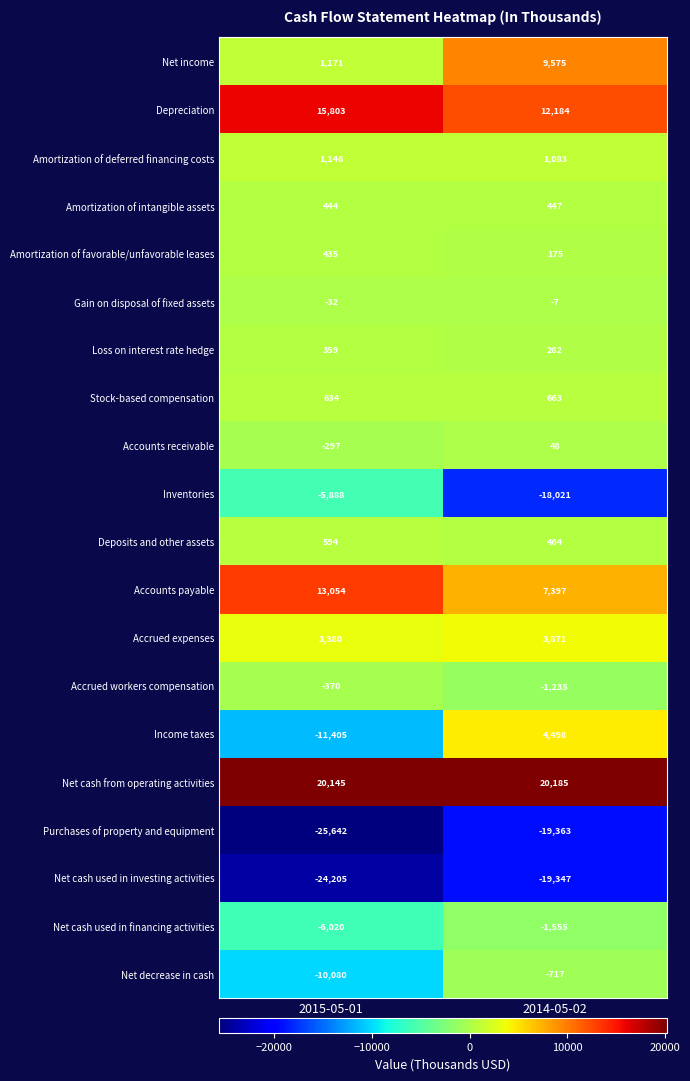

What is the maximum value shown in the chart?

20185